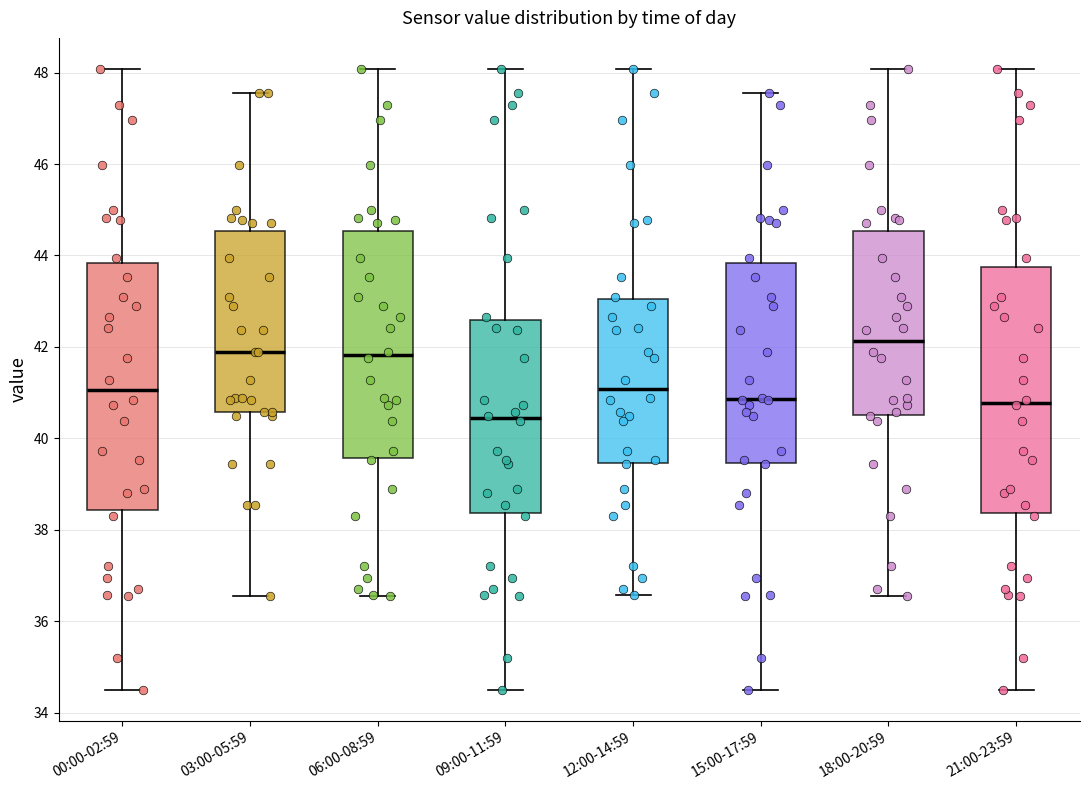

Which box's median line is the lowest?

09:00-11:59